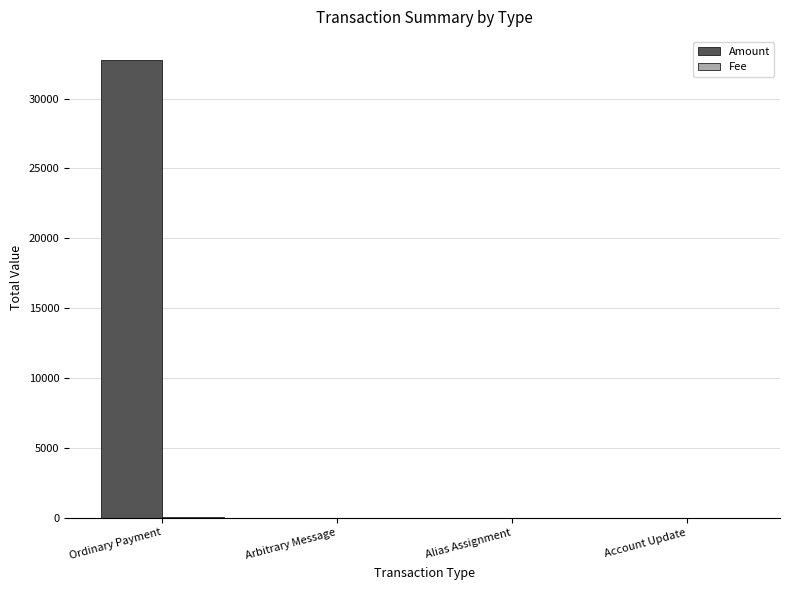

At which category is the sum across all series the highest?

Ordinary Payment